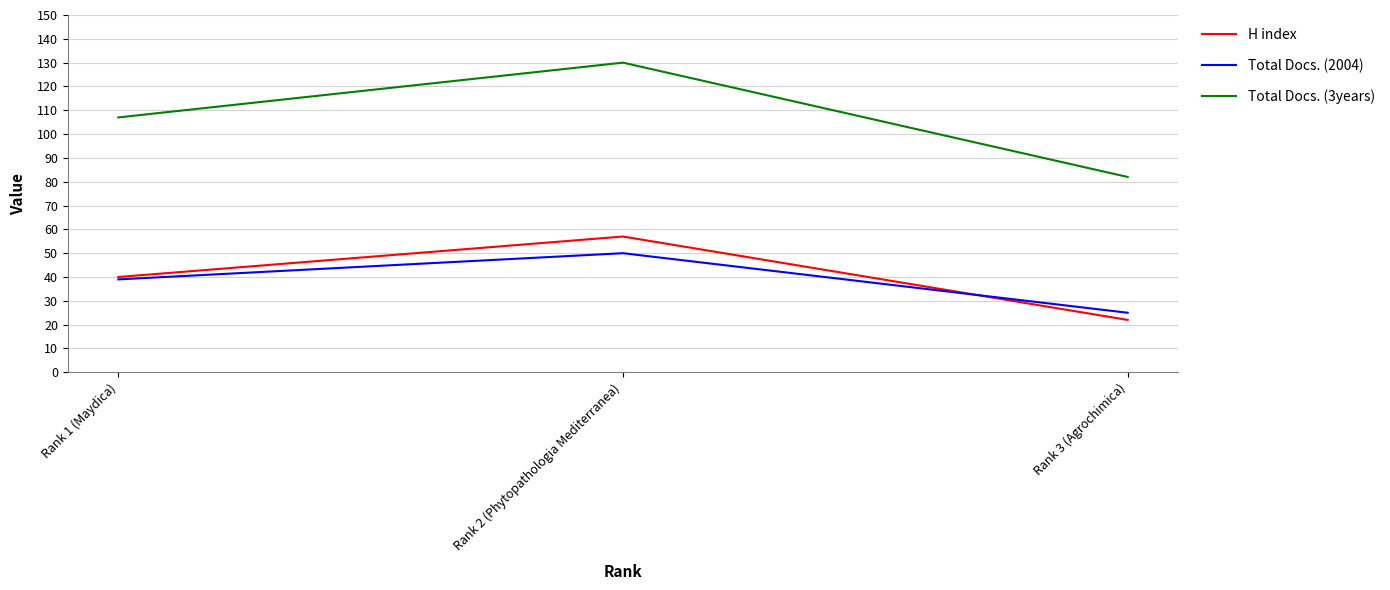

Is it true that H index equals 37 at Rank 3 (Agrochimica)?

False